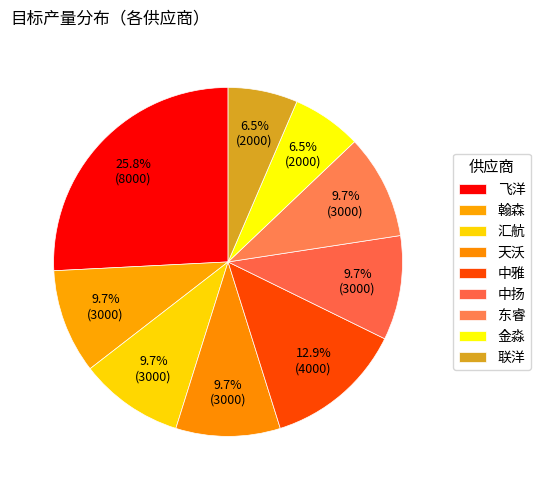

Approximately how many times larger is the value at 飞洋 compared to 天沃?

2.7